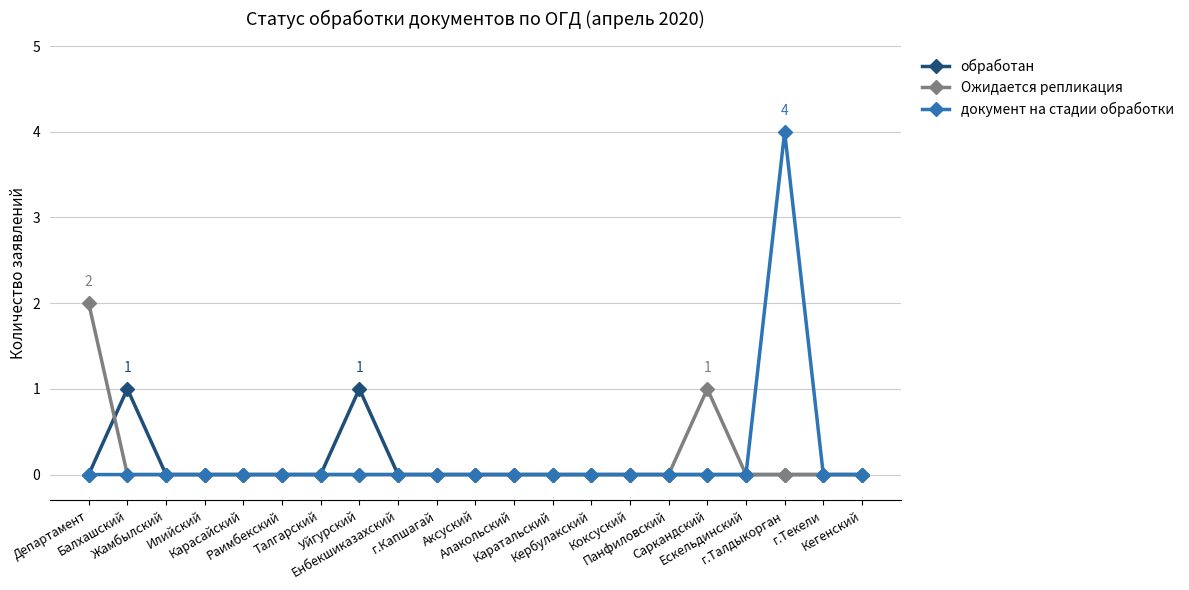

What is the difference between the maximum and minimum values in the документ на стадии обработки series?

4